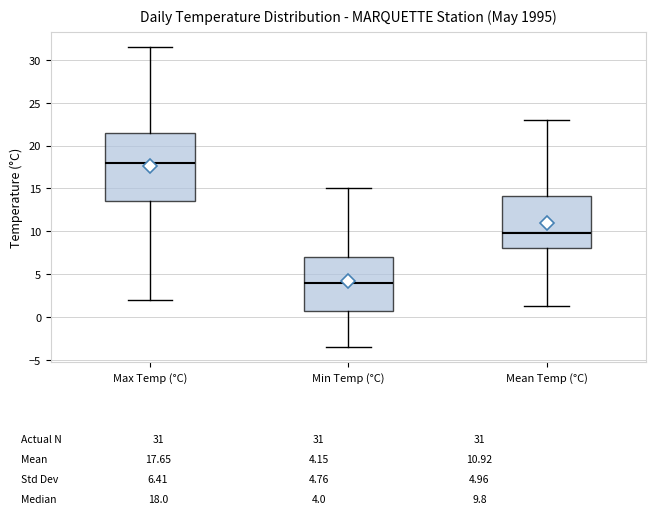

Comparing the boxes themselves (not the whiskers), which one is the tallest?

Max Temp (°C)